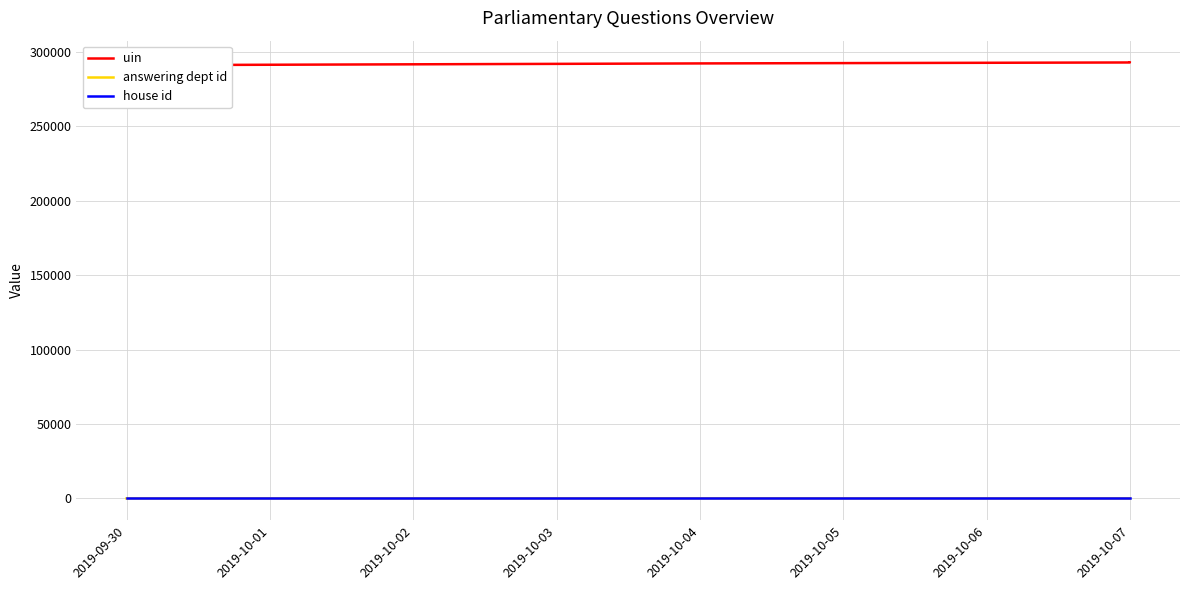

What is the difference between the maximum and minimum values in the answering dept id series?

37